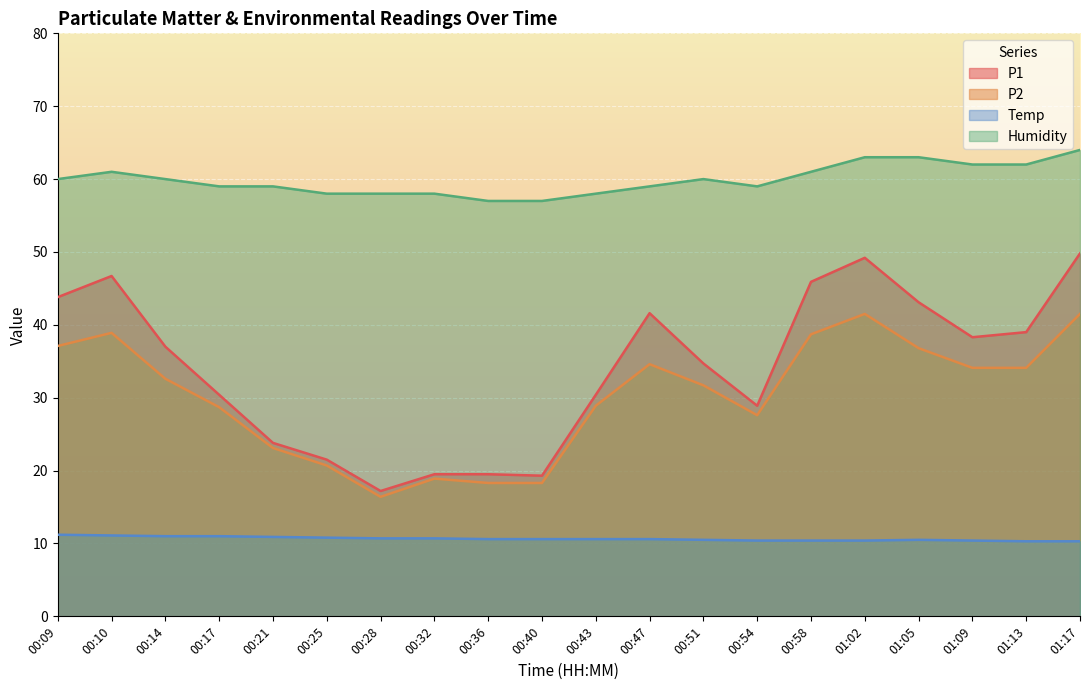

At which label does Humidity first exceed 60?

00:10